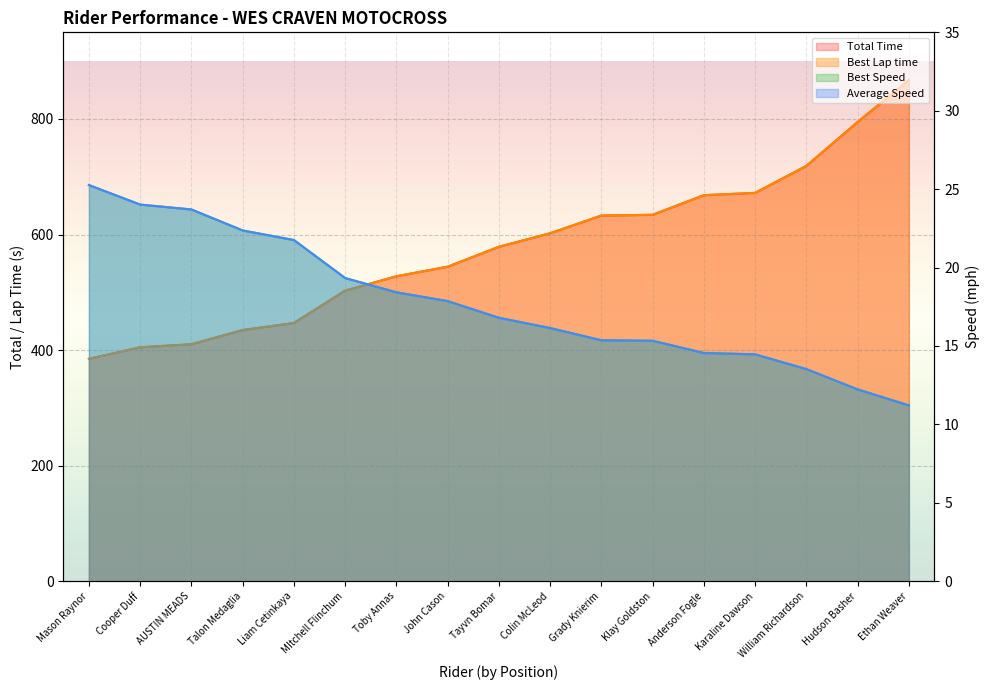

What is the approximate value of Average Speed at Karaline Dawson?

14.5